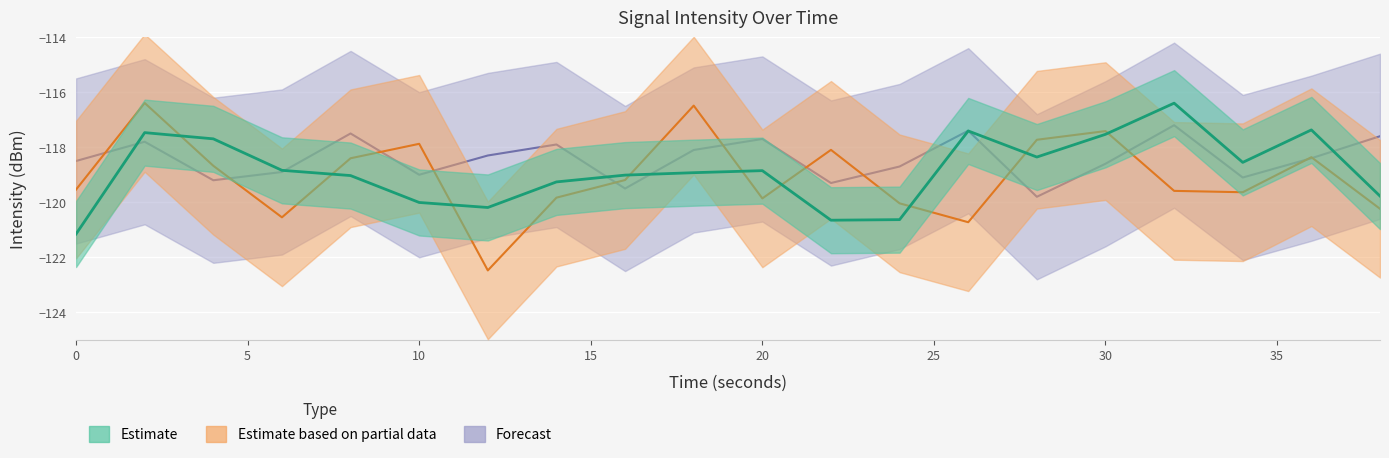

Which series has the widest spread of values?

Estimate based on partial data